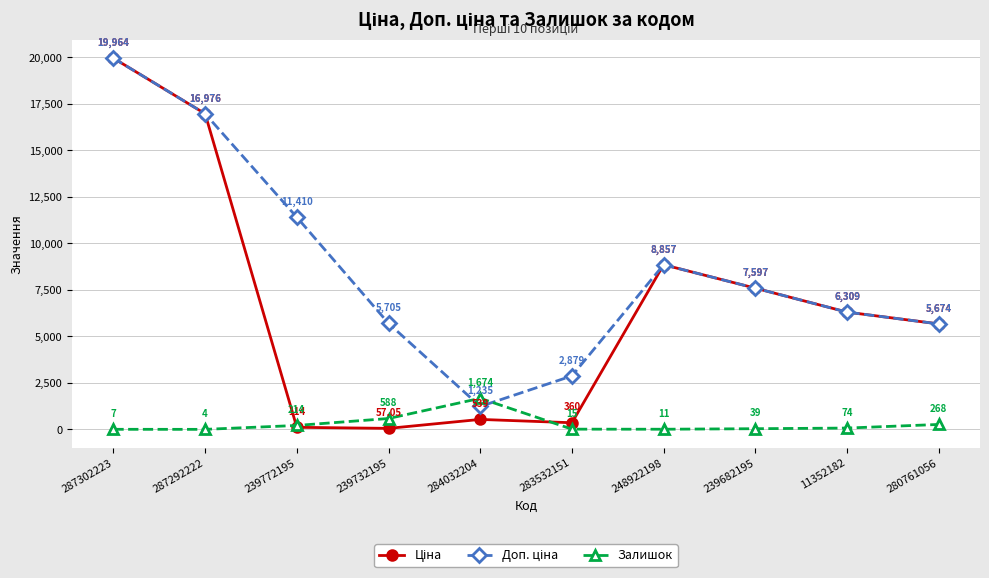

How many interior local peaks does the Залишок series have?

1